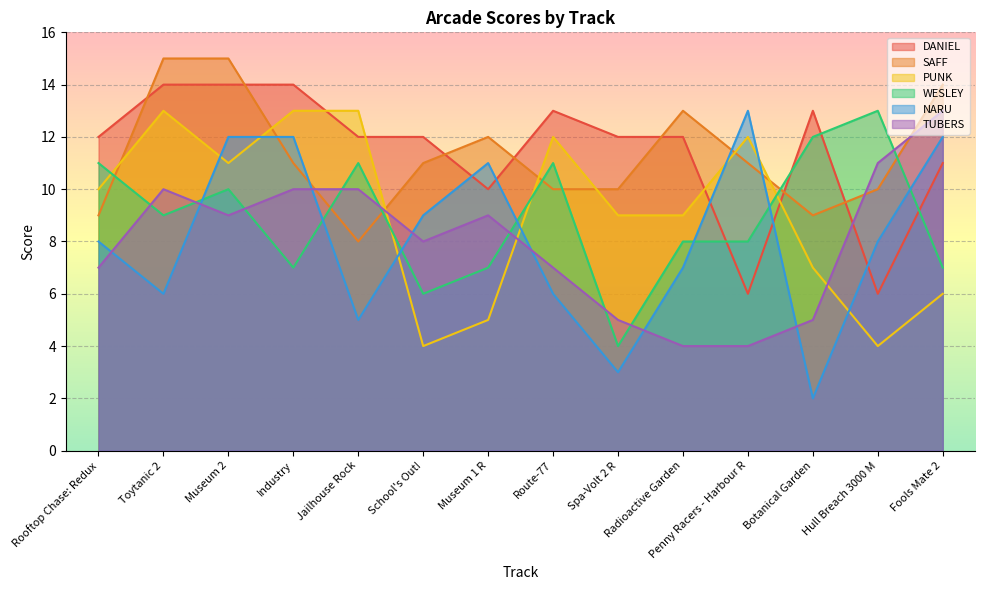

The TUBERS series shows 3 at Fools Mate 2. True or false?

False